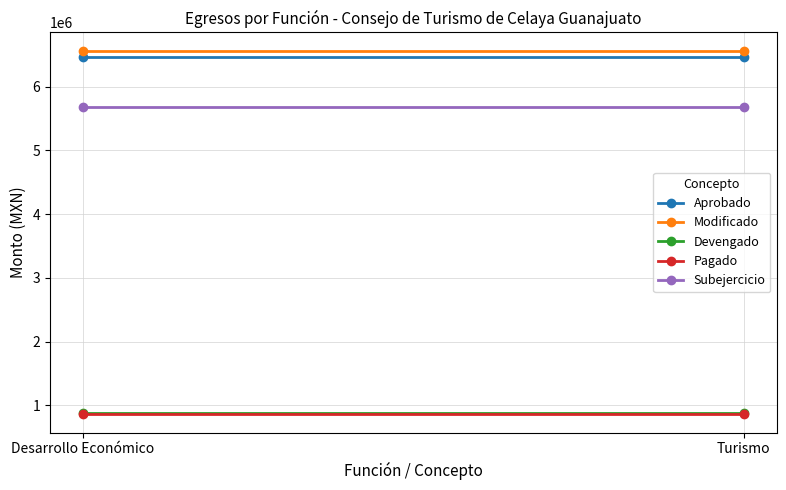

What is the difference between the highest and lowest values at Desarrollo Económico?

5704404.5